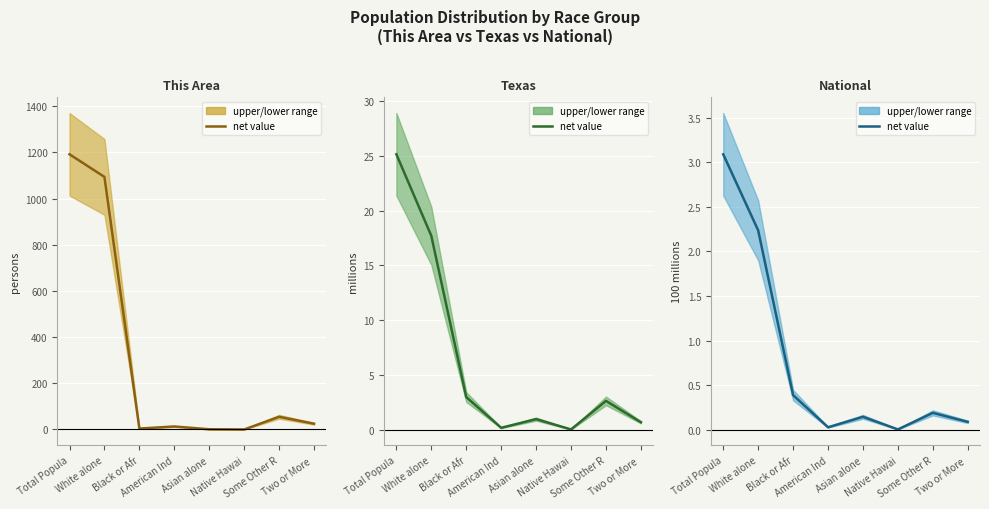

Where is National (net) nearest to the value 1?

Black or Afr